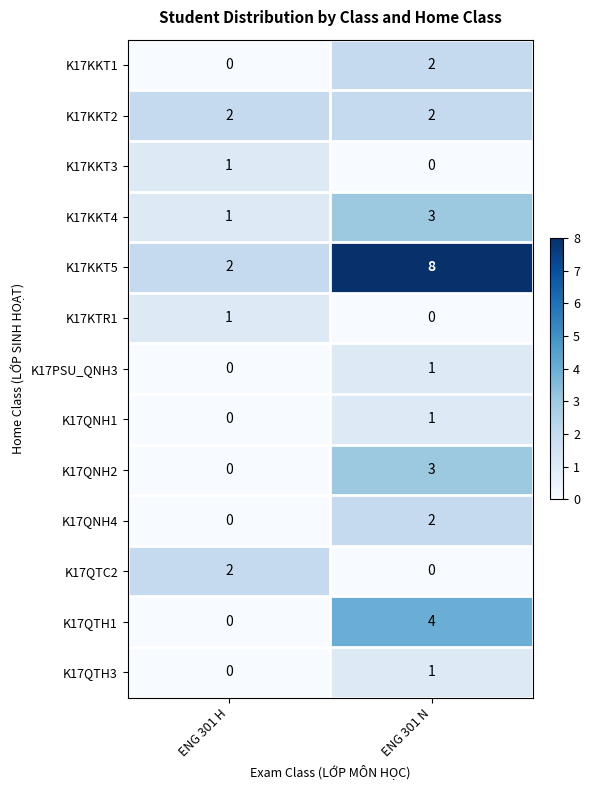

What is the maximum value shown in the chart?

8